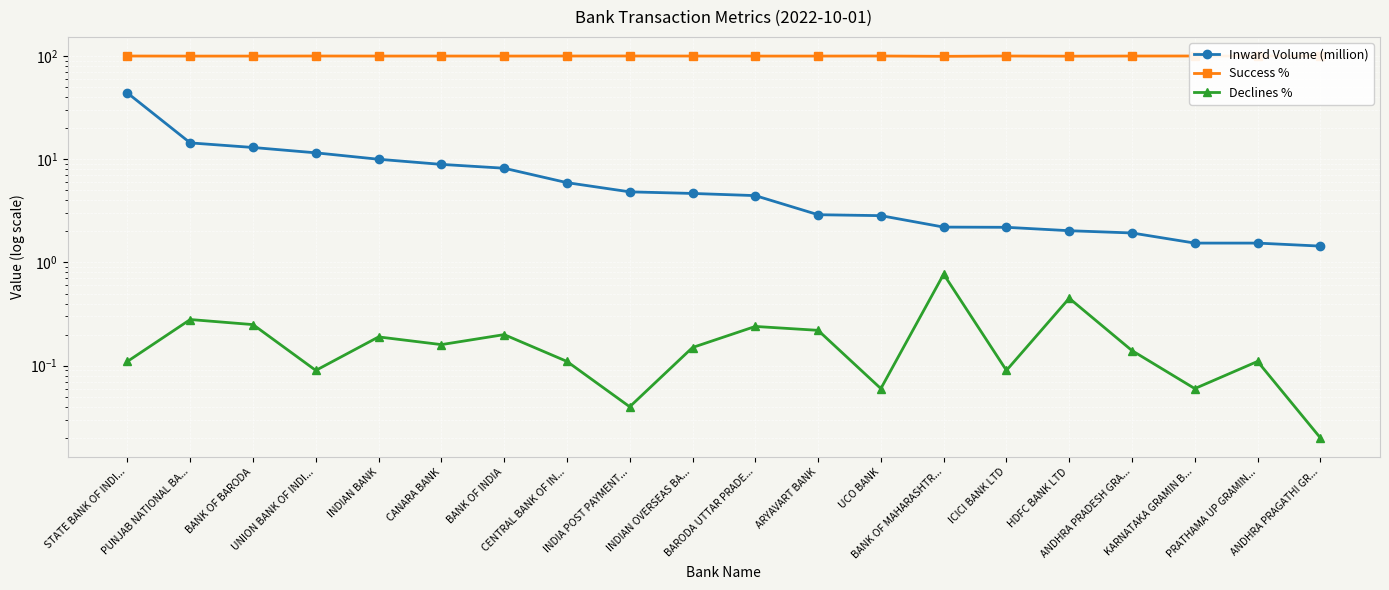

At how many categories does at least one series exceed 87?

20